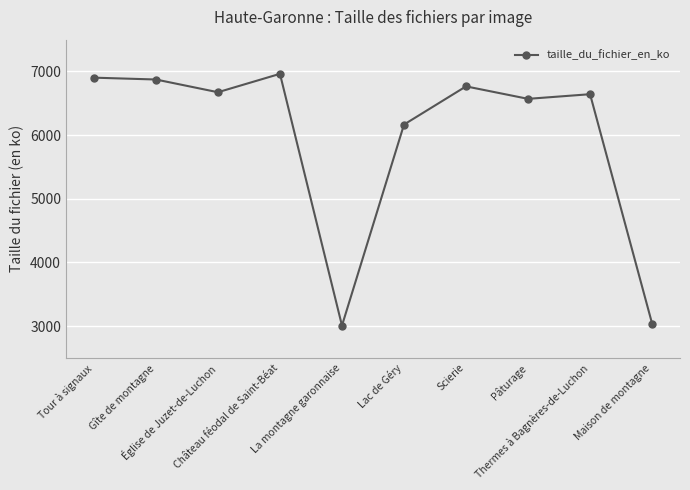

Which has a higher value, Scierie or Gîte de montagne?

Gîte de montagne